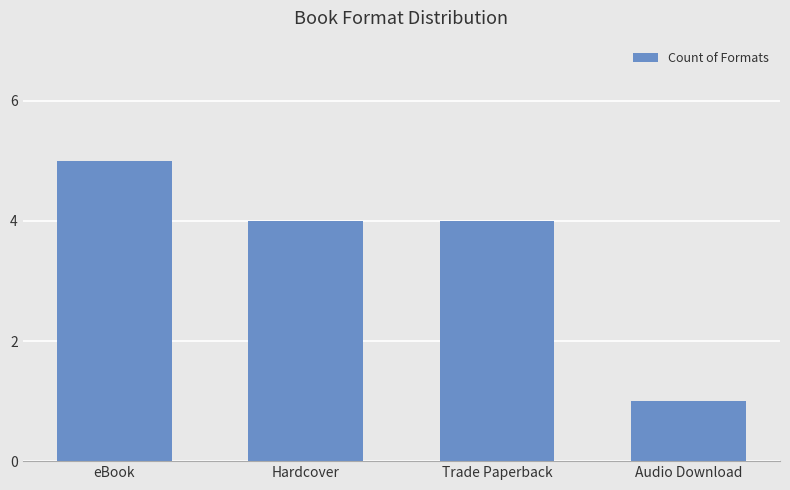

True or false: the data shows 1 at Audio Download.

True